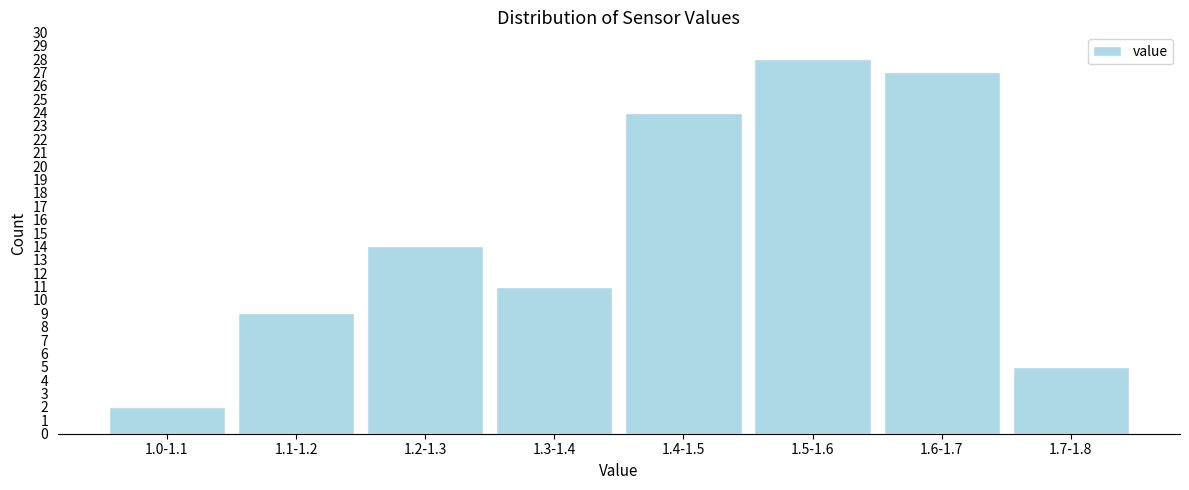

Reading left to right, transcribe all the data shown in this chart.

2	9	14	11	24	28	27	5